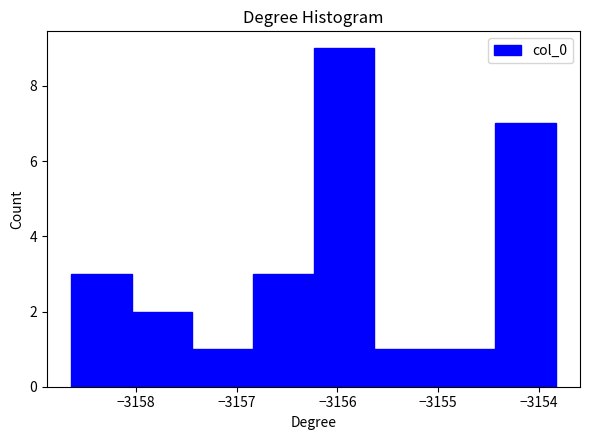

Reading left to right, list every bar in this chart as the range it spans on the x-axis followed by its height. Neither the bar edges nor the heights are printed on the chart, so give them approximately, as read against the axes.

-3158.6 to -3158.0: 3
-3158.0 to -3157.4: 2
-3157.4 to -3156.8: 1
-3156.8 to -3156.2: 3
-3156.2 to -3155.6: 9
-3155.6 to -3155.0: 1
-3155.0 to -3154.4: 1
-3154.4 to -3153.8: 7